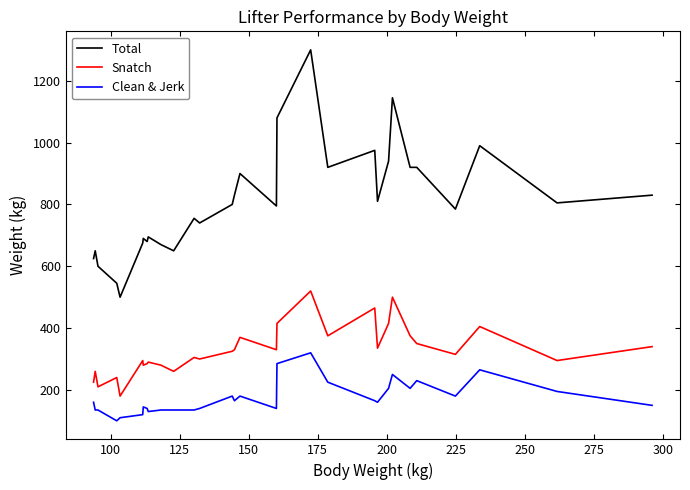

True or false: Total and Clean & Jerk cross at least once.

False